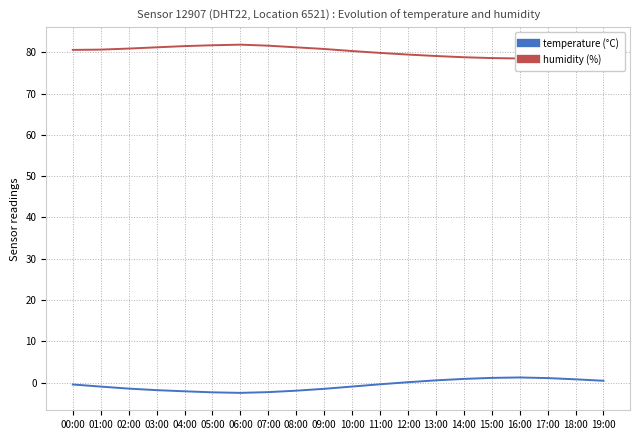

What is the difference between the second highest and minimum values in the humidity (%) series?

3.2